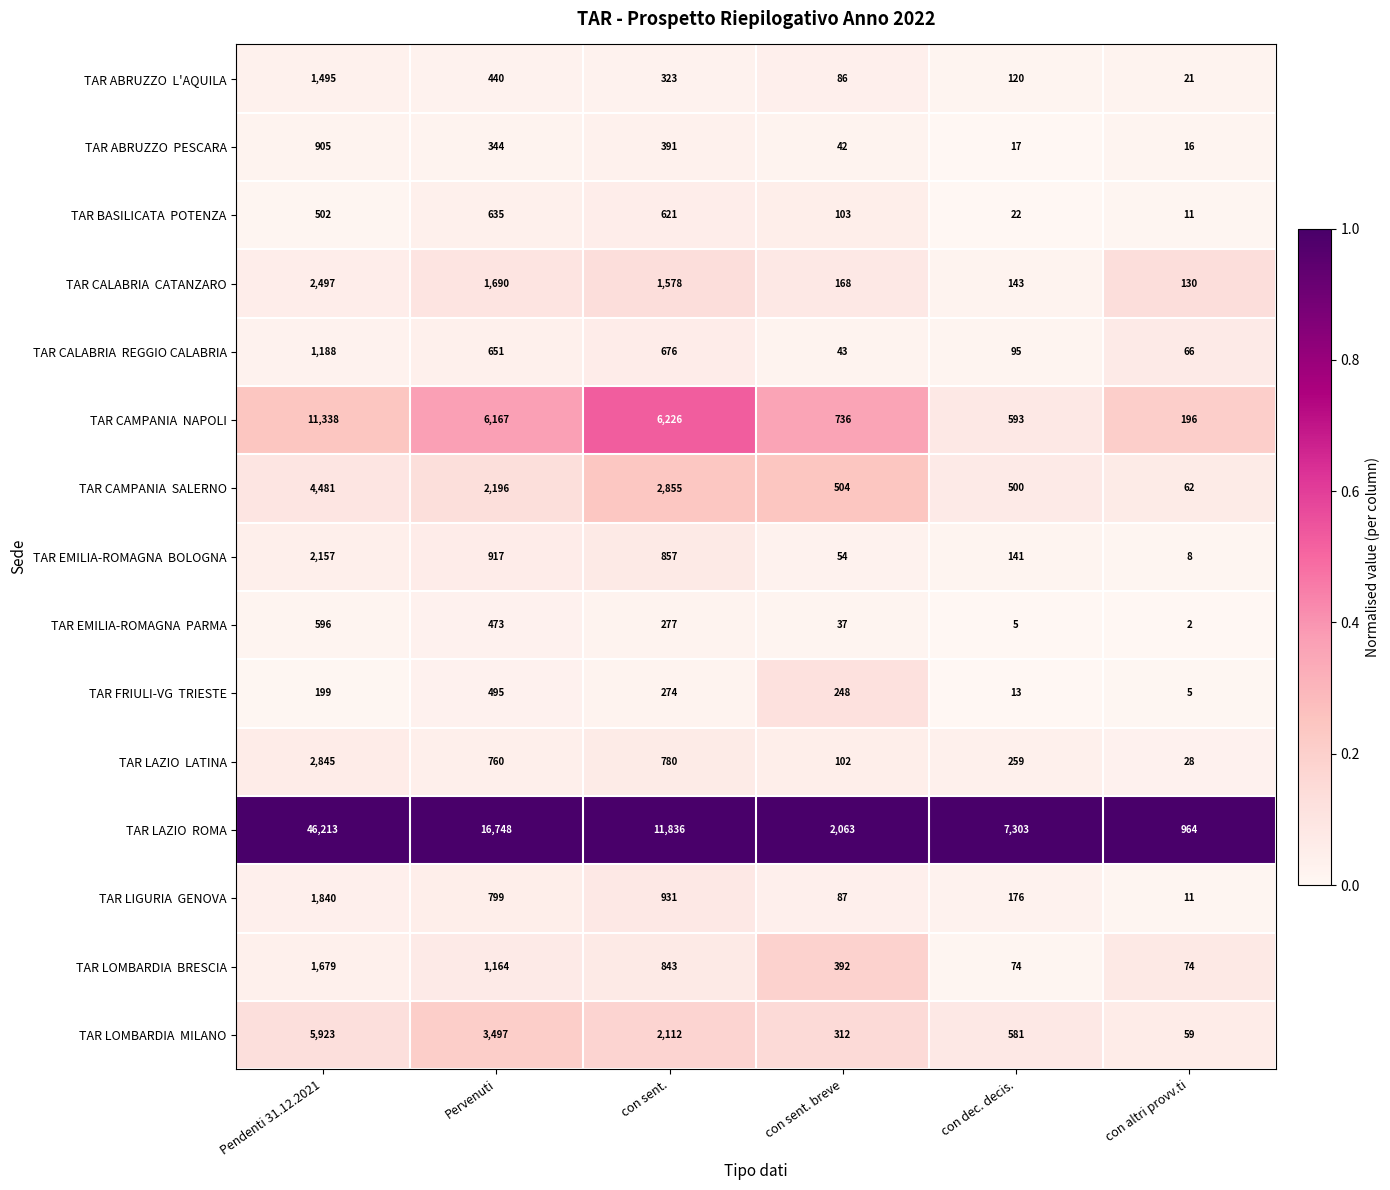

Count the number of data series in this chart.

15